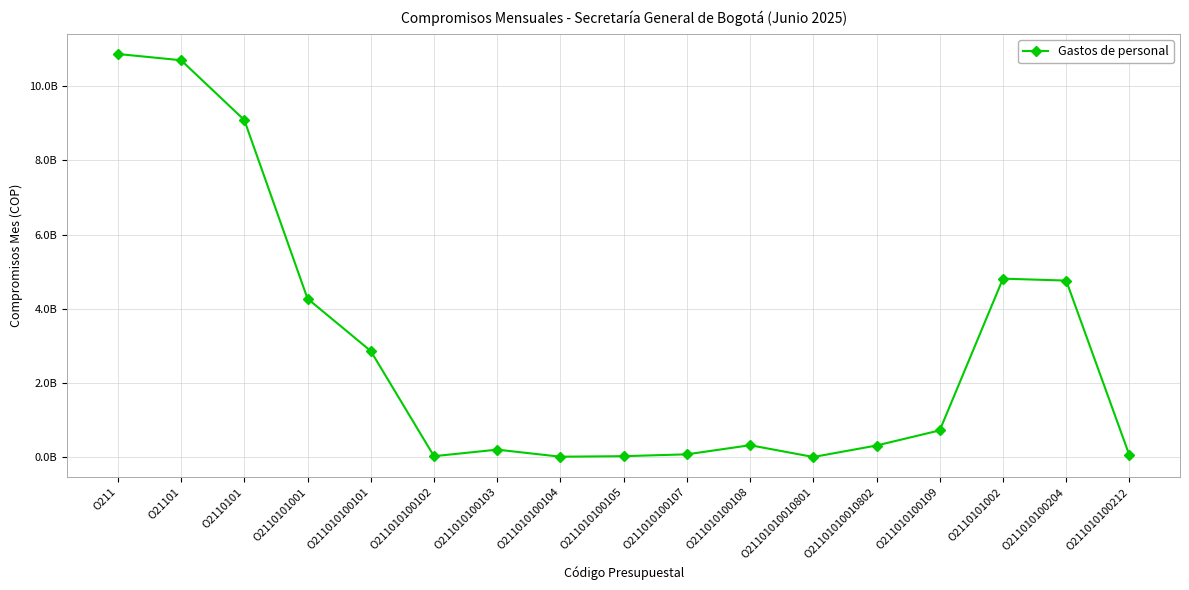

List the labels in order of value, largest first.

O211, O21101, O2110101, O2110101002, O211010100204, O2110101001, O211010100101, O211010100109, O211010100108, O21101010010802, O211010100103, O211010100107, O211010100212, O211010100102, O211010100105, O211010100104, O21101010010801